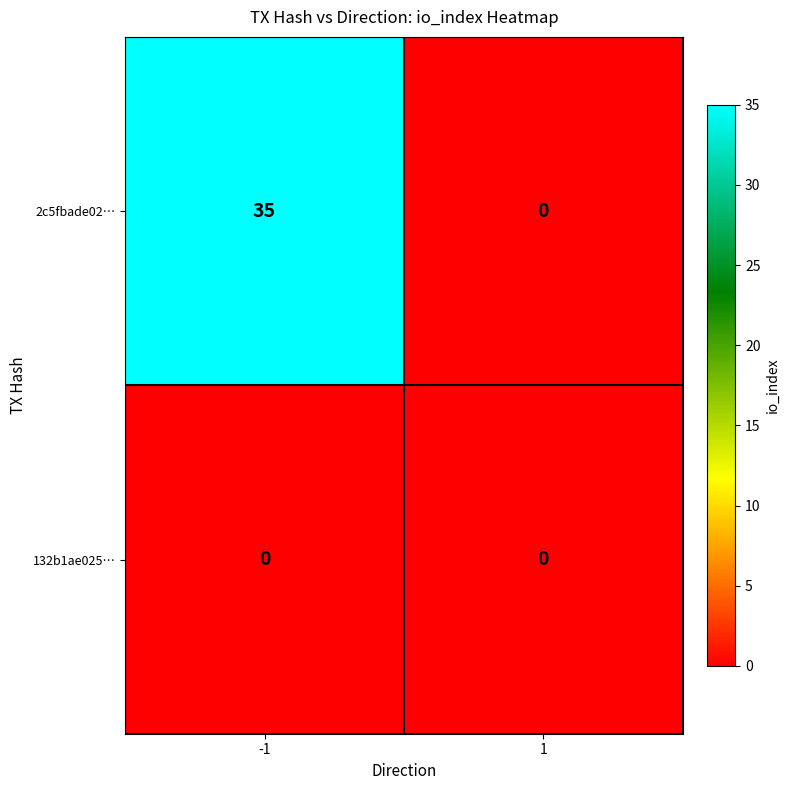

Between -1 and 1, which series saw the biggest shift?

2c5fbade02…